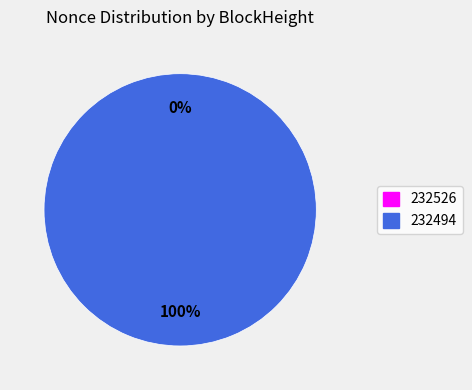

Is 232494 the majority of the pie?

Yes